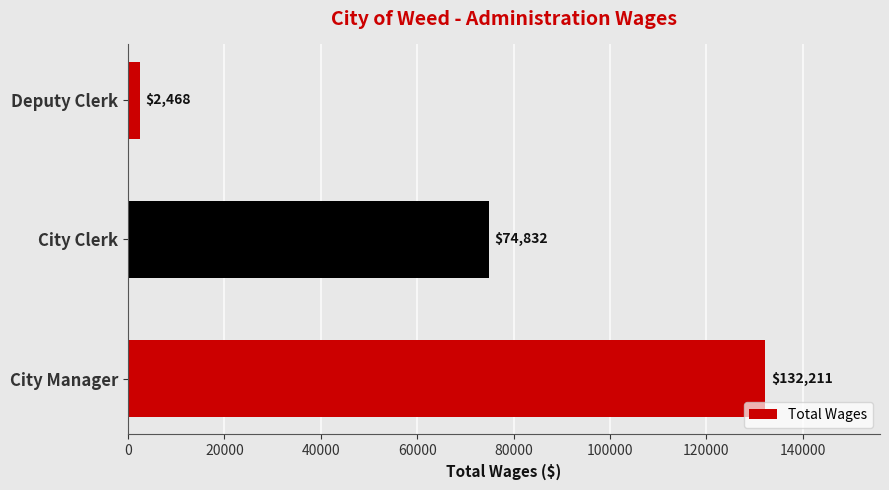

Is it true that the value at Deputy Clerk is 2468?

True